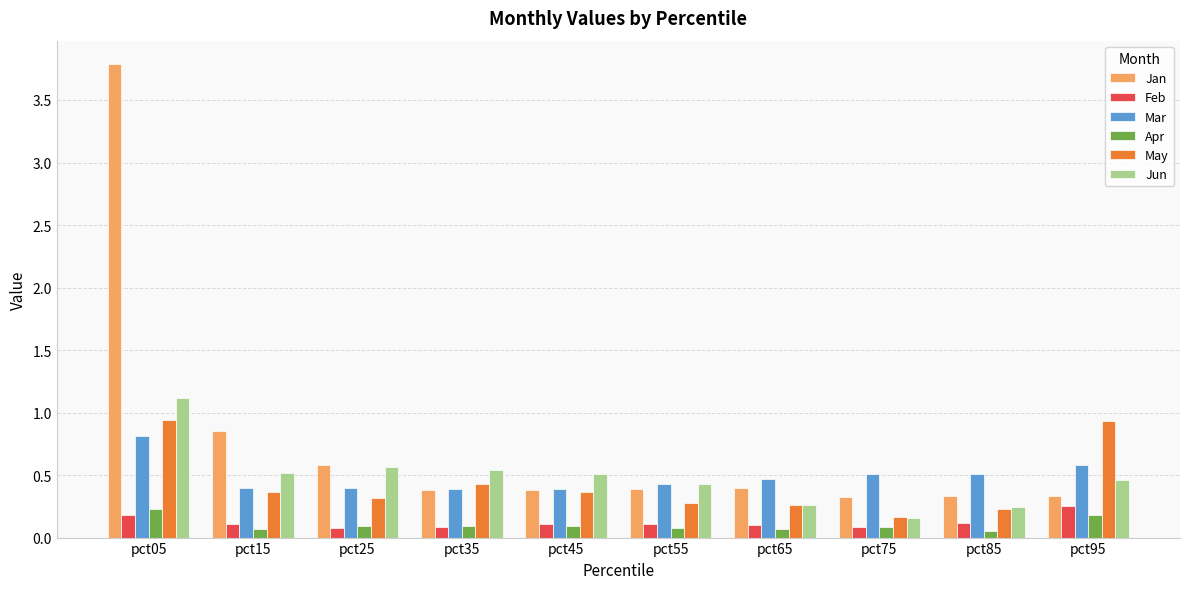

The Apr series shows 0.1 at pct75. True or false?

True